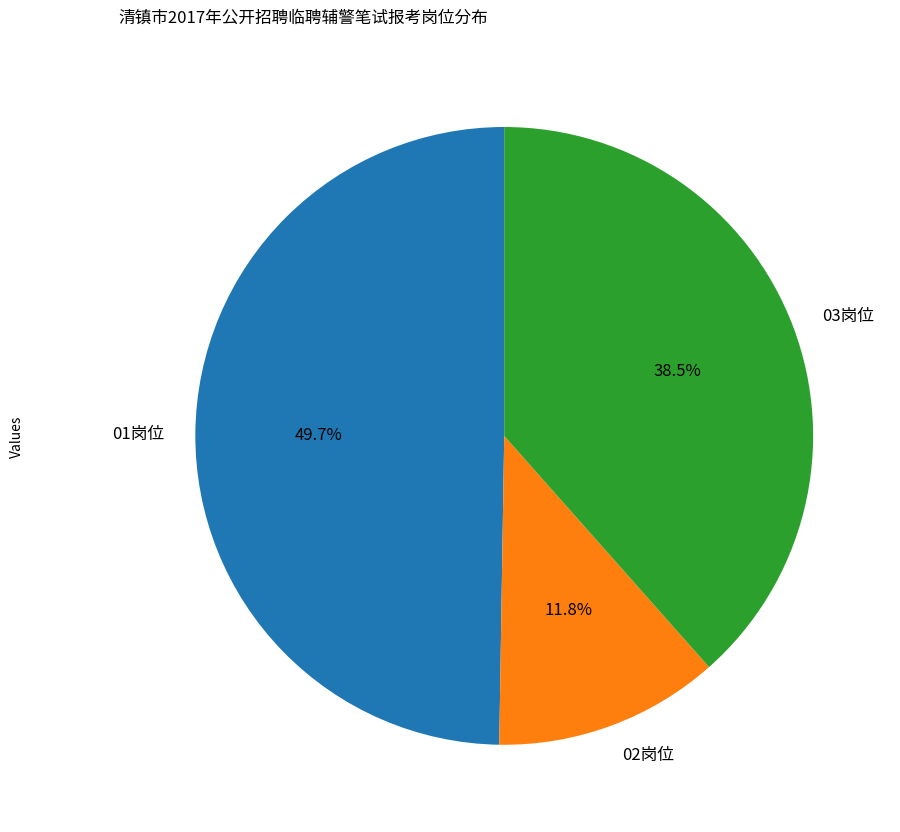

Is it true that 02岗位 is 12% of the pie?

True